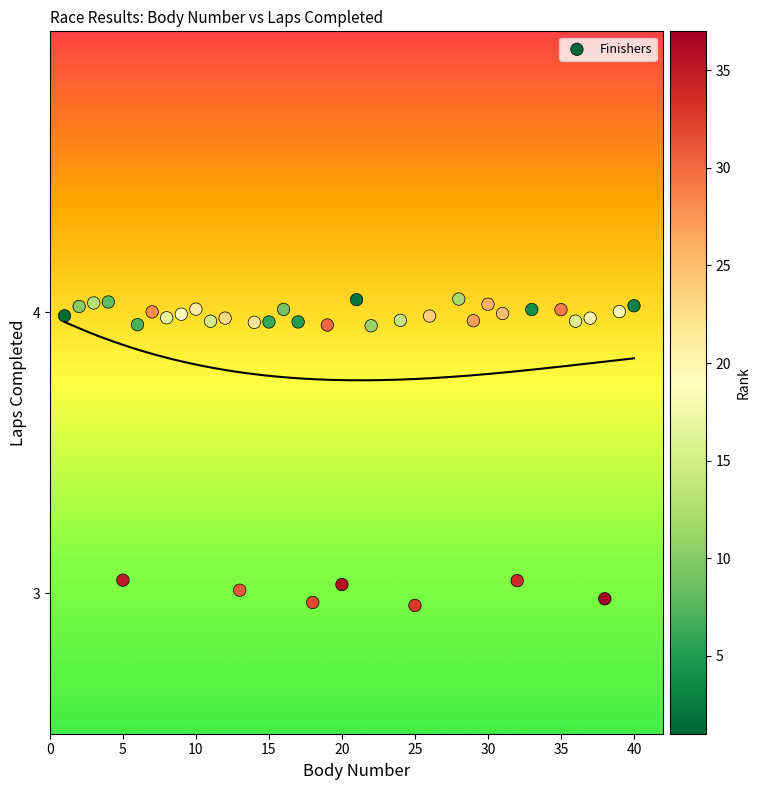

What is the range of X values (max minus min)?

39.0